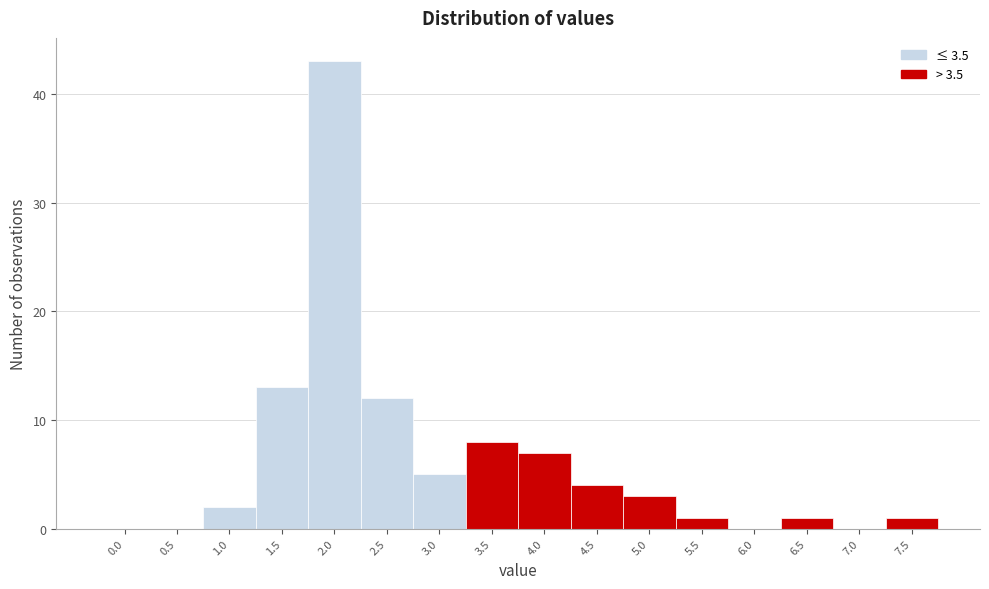

Reading left to right, what are all the values shown in this chart?

0.0=0	0.5=0	1.0=2	1.5=13	2.0=43	2.5=12	3.0=5	3.5=8	4.0=7	4.5=4	5.0=3	5.5=1	6.0=0	6.5=1	7.0=0	7.5=1